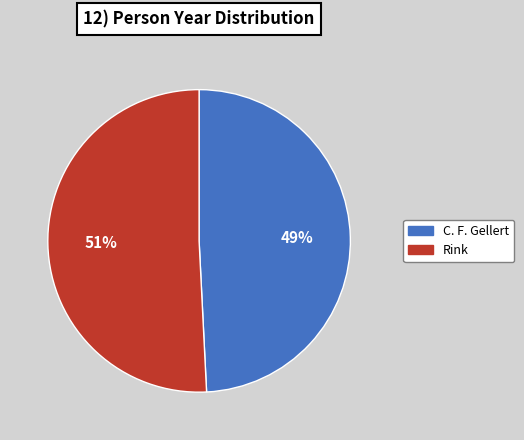

Do Rink and C. F. Gellert together represent more than half of the pie?

Yes